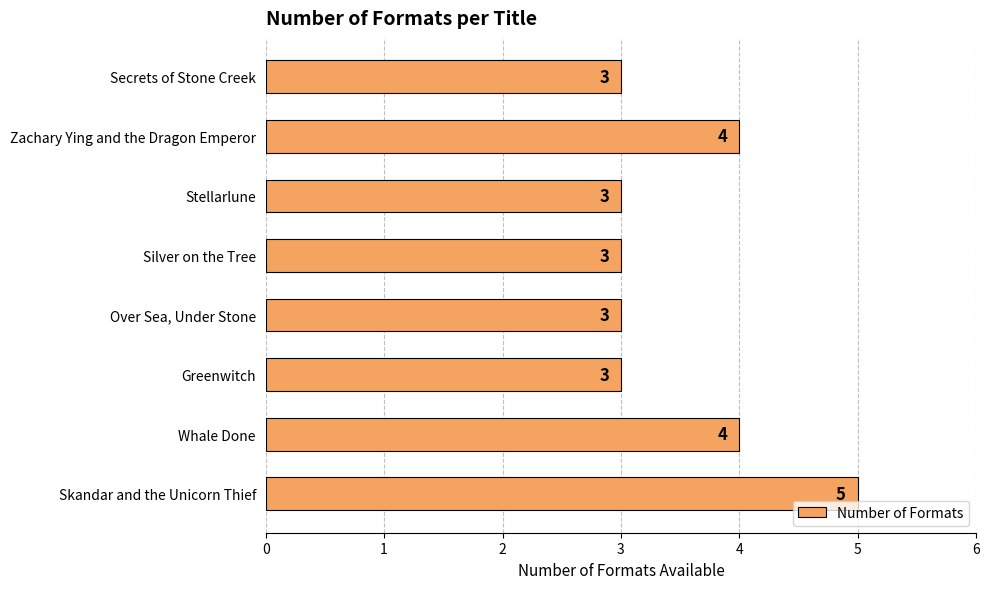

What is the smallest value displayed?

3